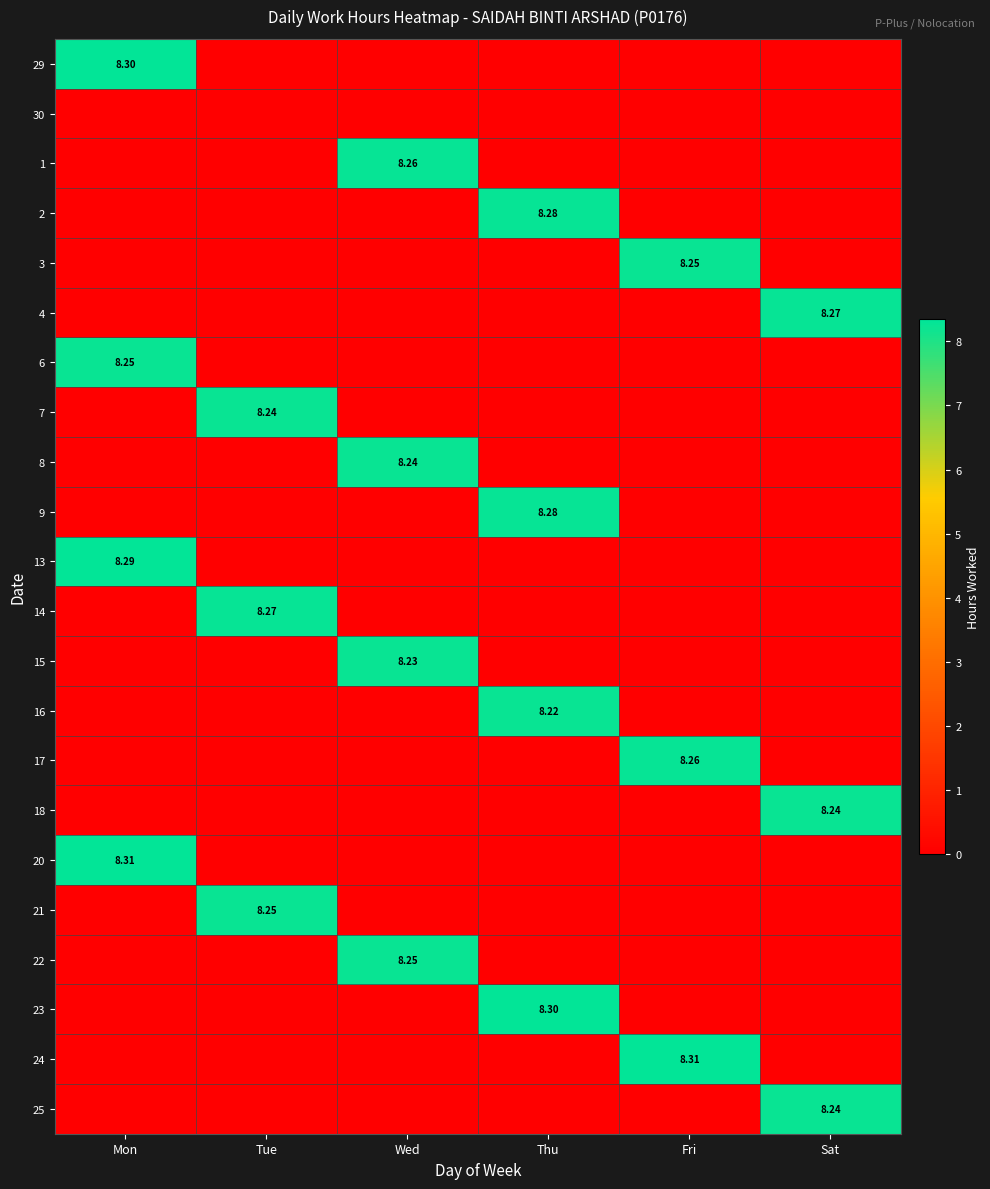

Between Wed and Thu, which is larger?

Wed